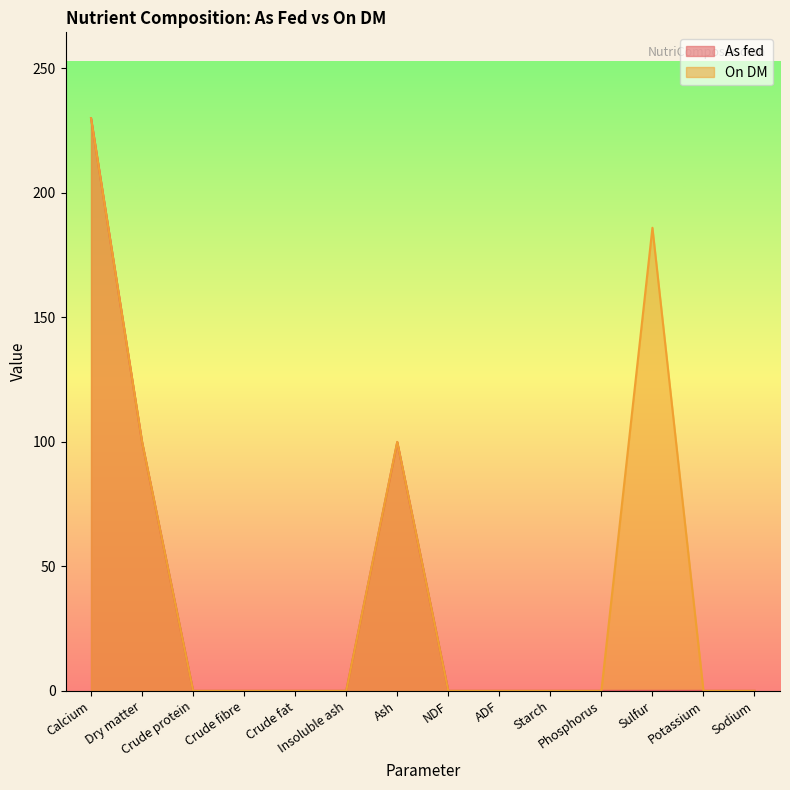

What is the approximate value of As fed at Dry matter?

99.9